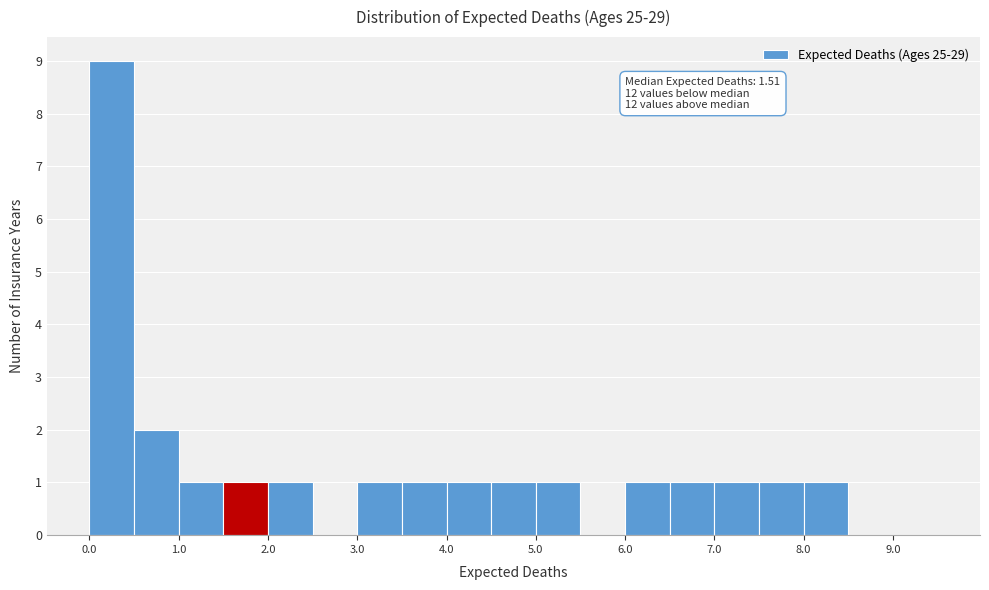

Over which range of the x-axis is the bar tallest?

0.0 to 0.5